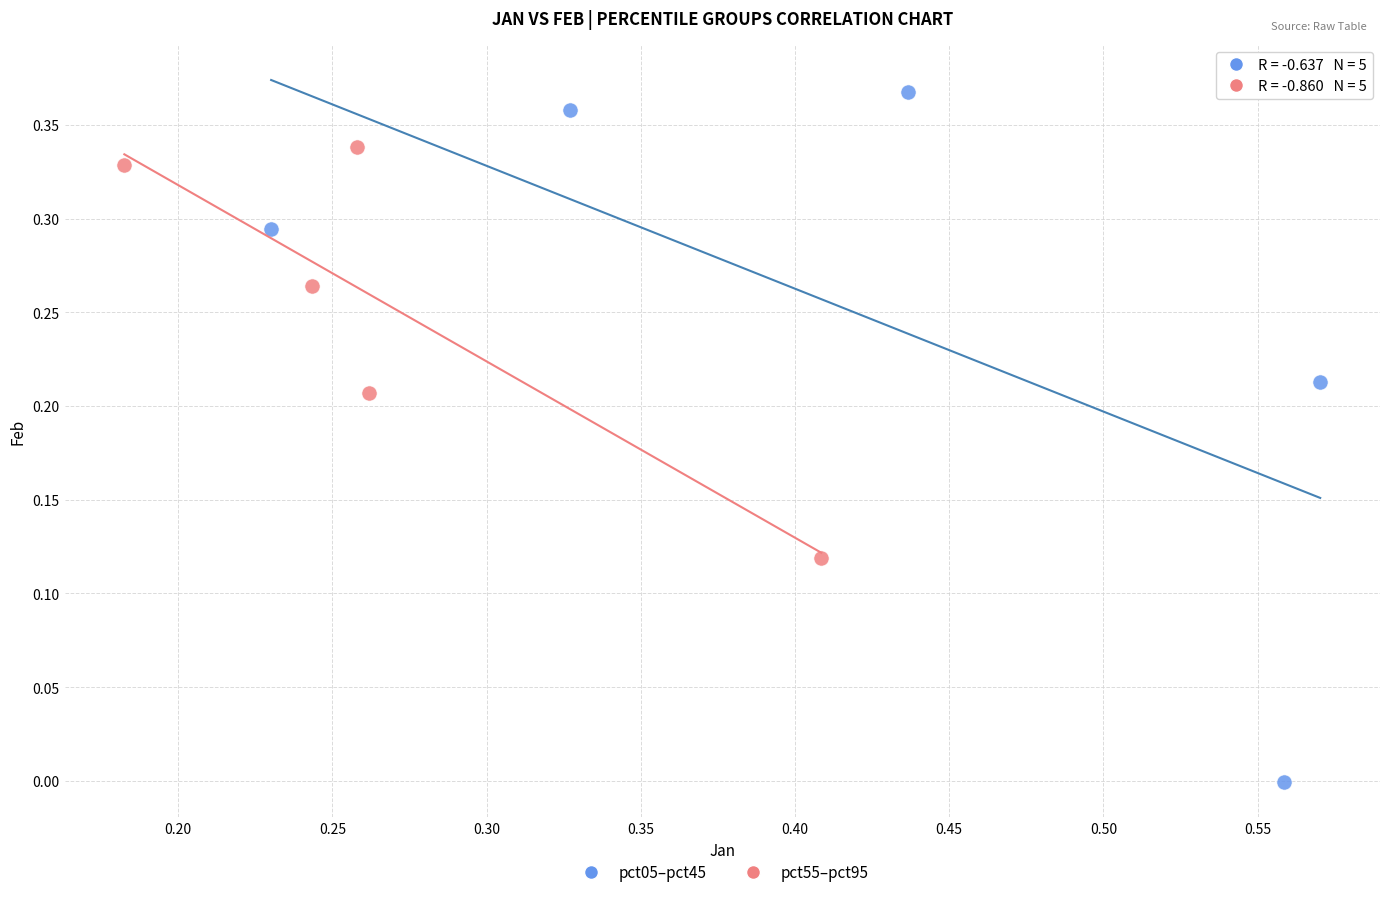

Which series has the largest Y range (max minus min)?

pct05–pct45